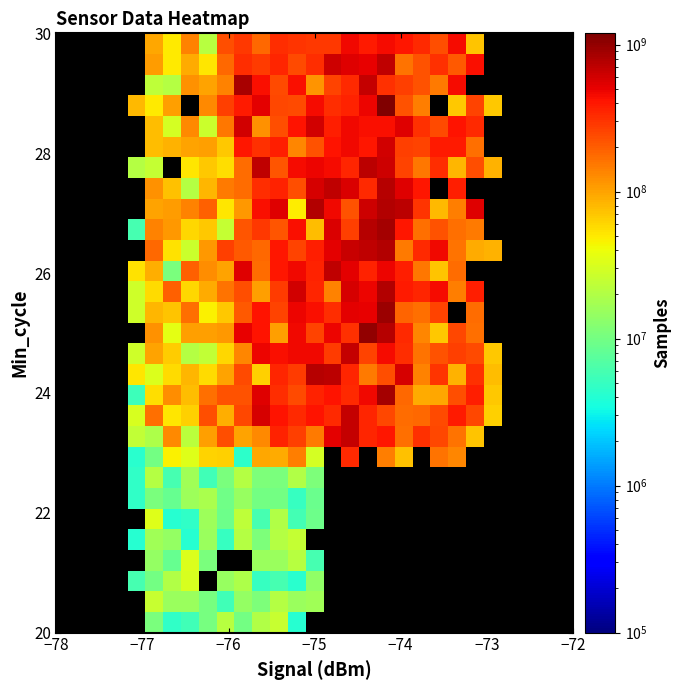

What is the maximum value shown in the chart?

1192839225.0